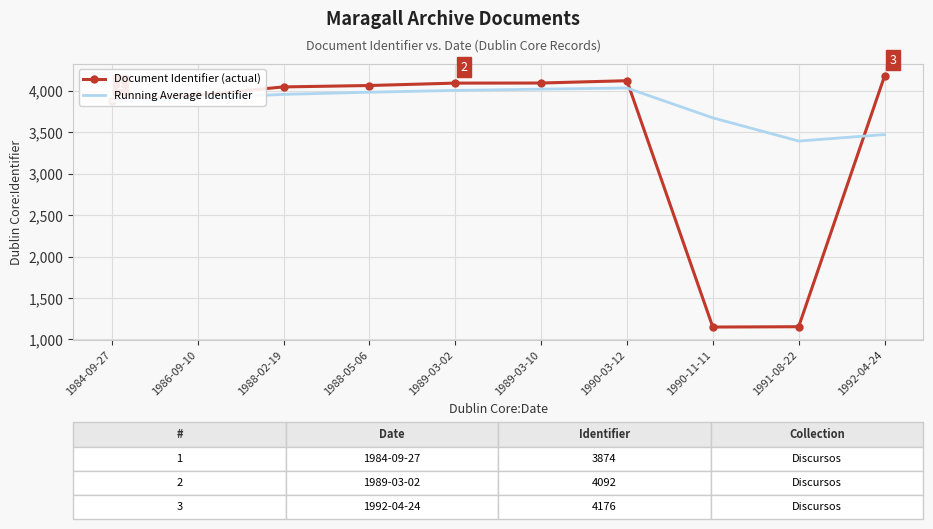

What is the lowest value of the Document Identifier (actual) series?

1149